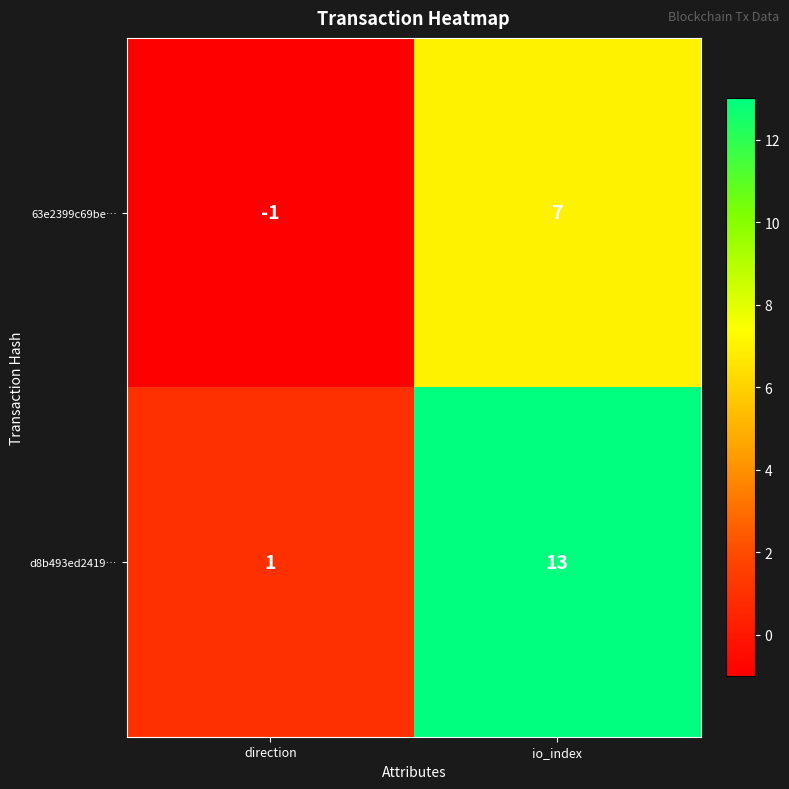

At how many categories does at least one series exceed 7?

1